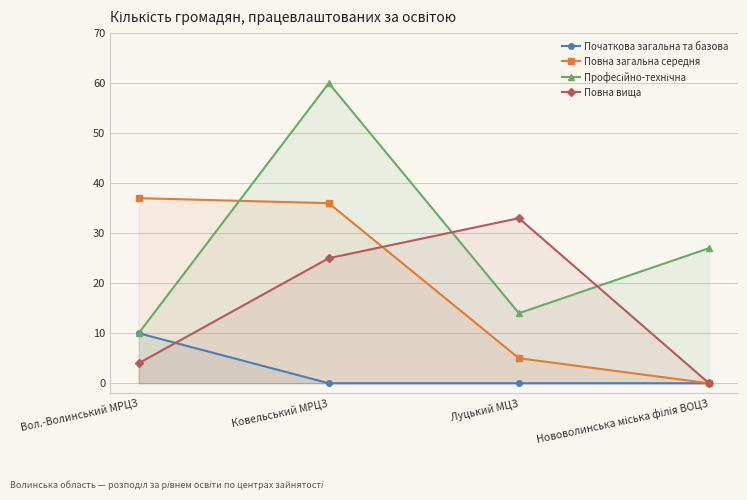

After their last crossing, which series has the higher values: Повна загальна середня or Професійно-технічна?

Професійно-технічна